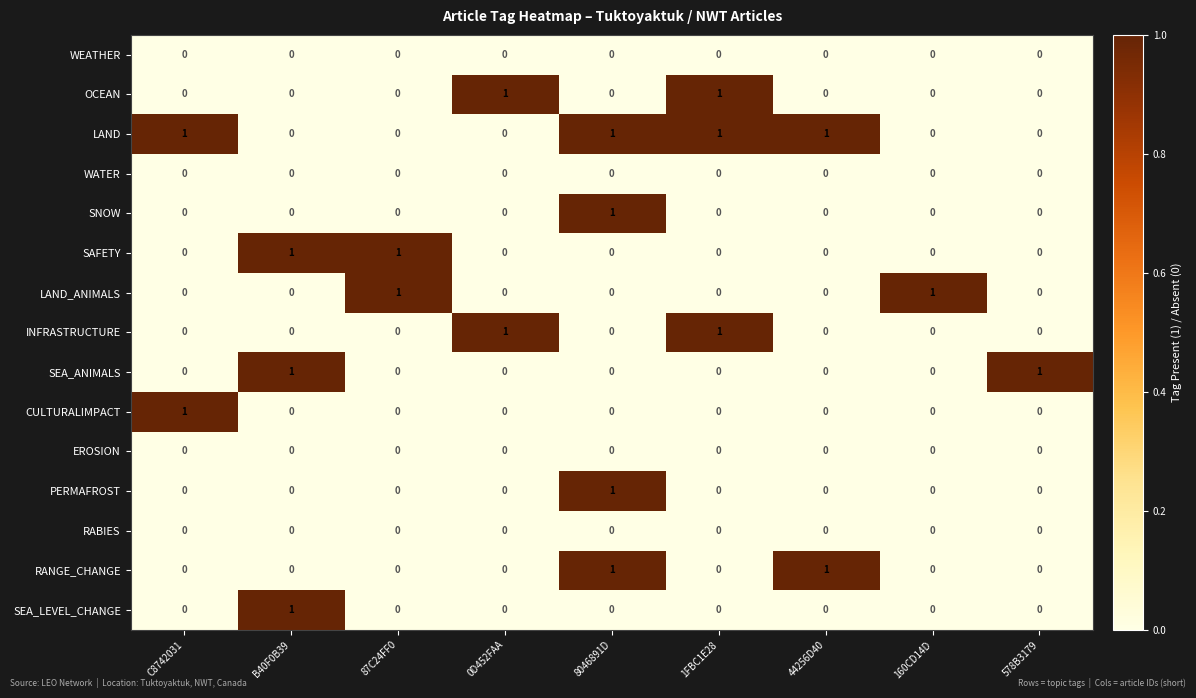

What is the total value across all series at 8046891D?

4